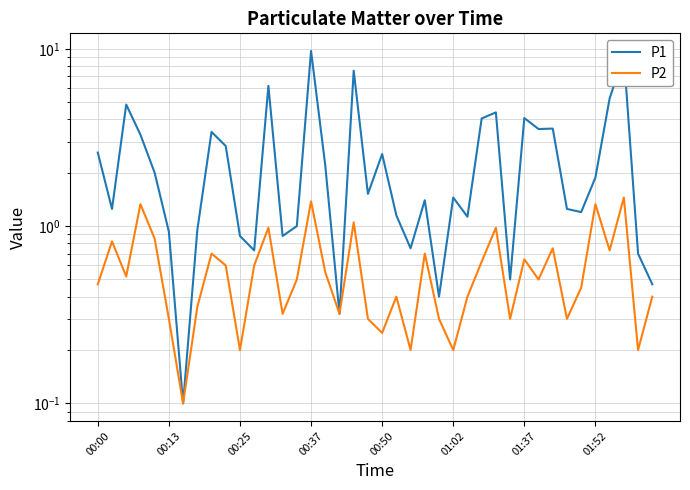

What is the average value of the P1 series?

2.5